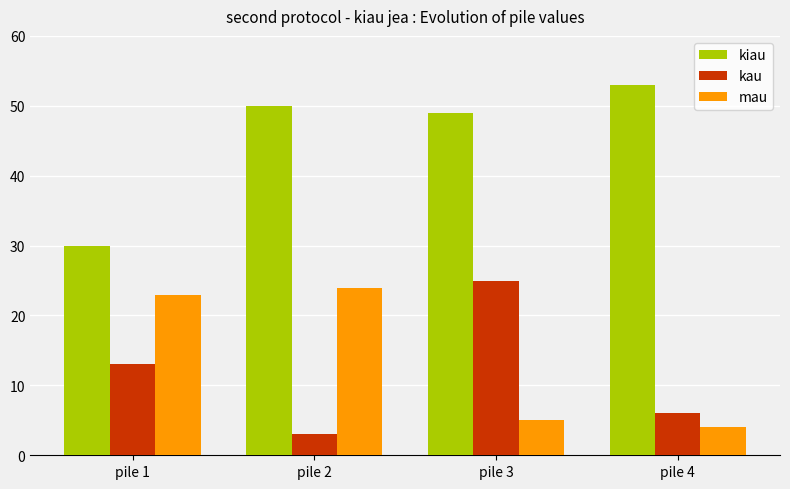

Reading right to left, extract all data points from this chart.

kiau: pile 4=53	pile 3=49	pile 2=50	pile 1=30
kau: pile 4=6	pile 3=25	pile 2=3	pile 1=13
mau: pile 4=4	pile 3=5	pile 2=24	pile 1=23